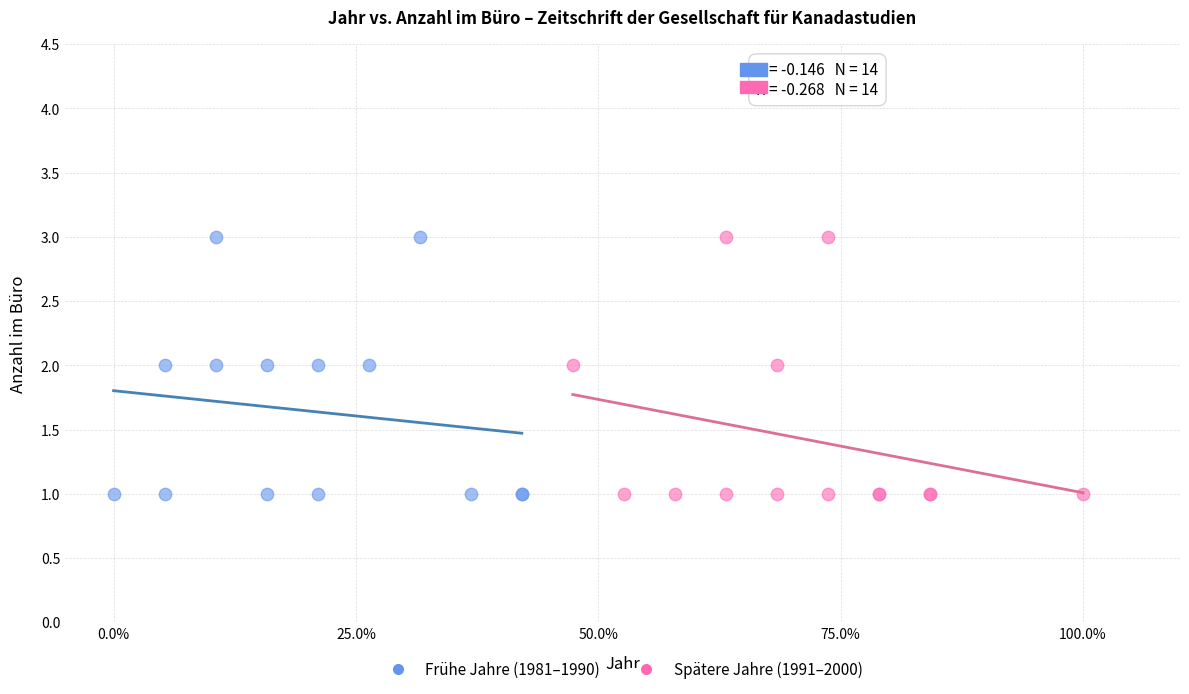

What are all the series names shown in the legend?

Frühe Jahre (1981–1990), Spätere Jahre (1991–2000)